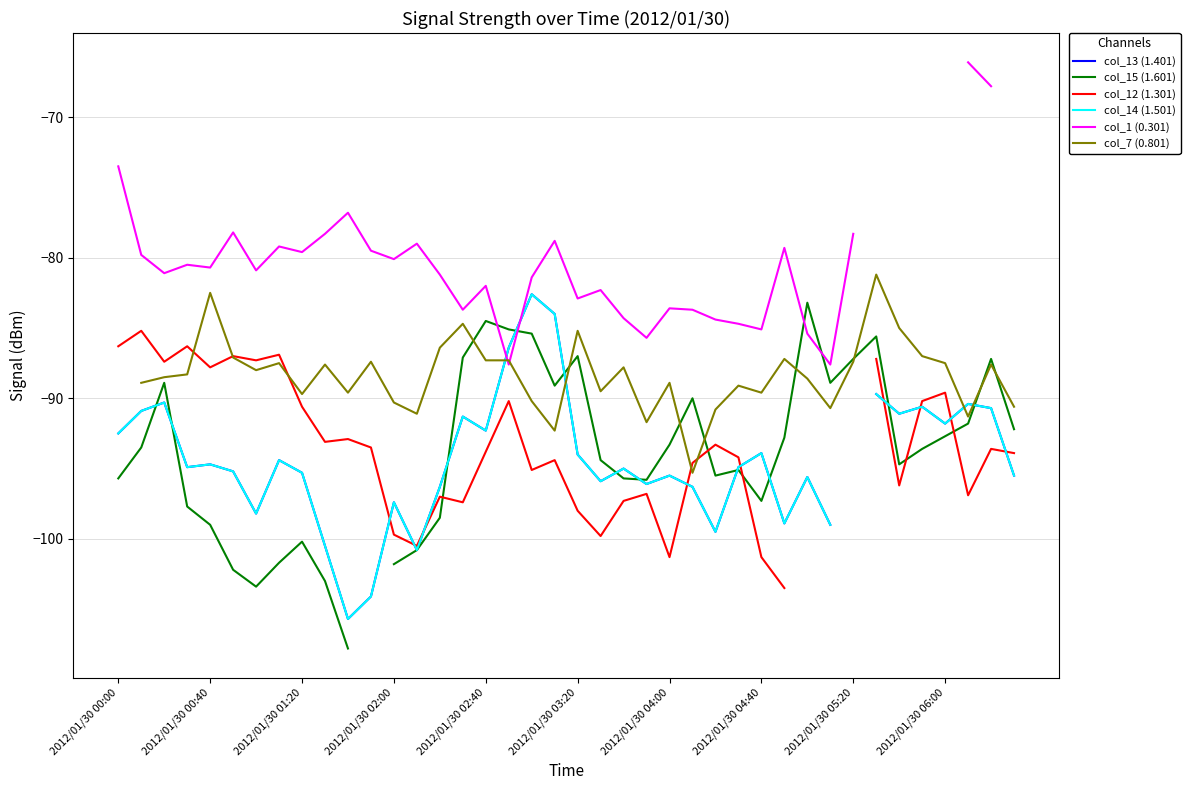

What is the value of the col_12 (1.301) point at the 11th from the left?

-92.9